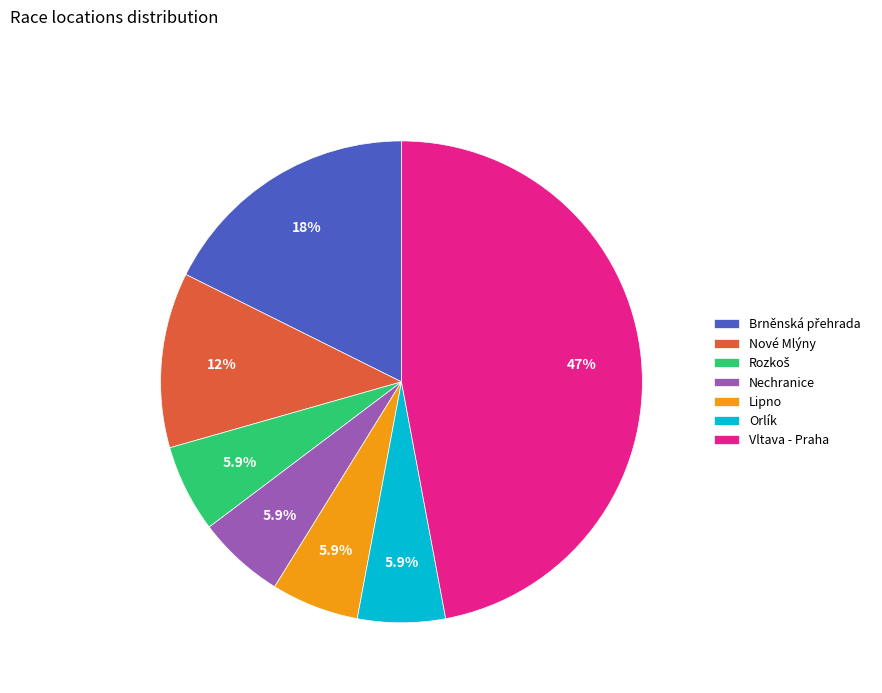

Does any single category account for the majority?

No